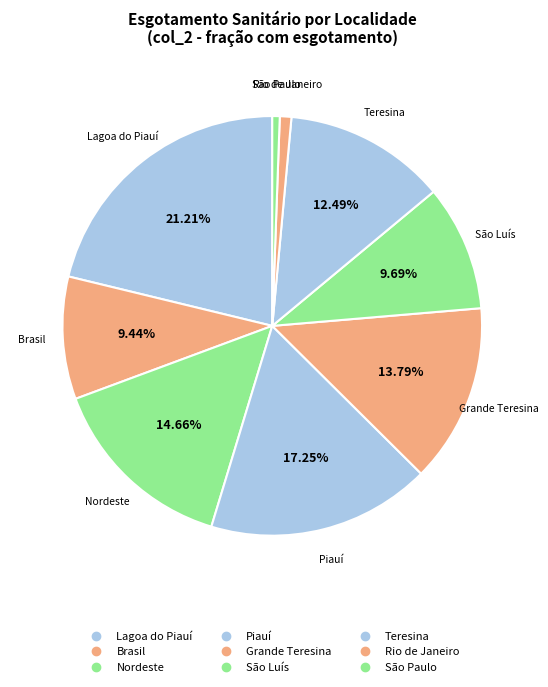

To the nearest percent, what is the difference between the Nordeste and Brasil slice percentages?

5%